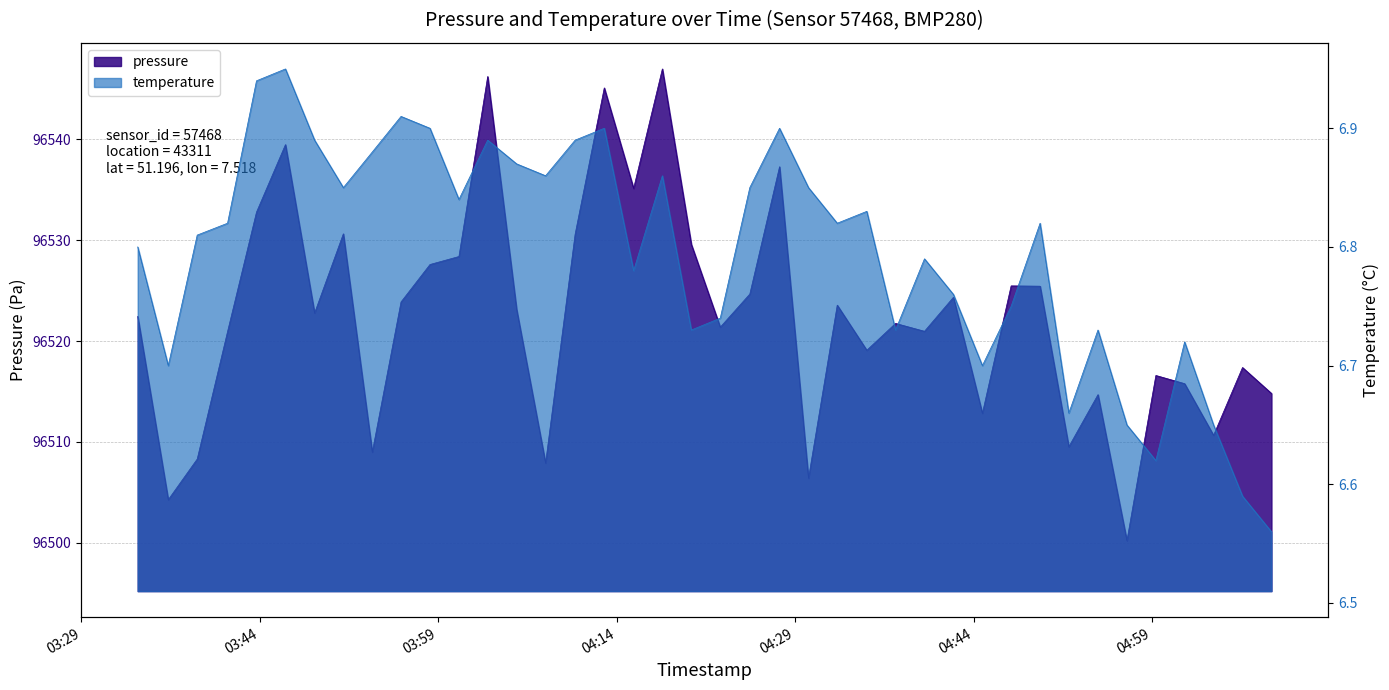

What is the minimum value for temperature?

6.6